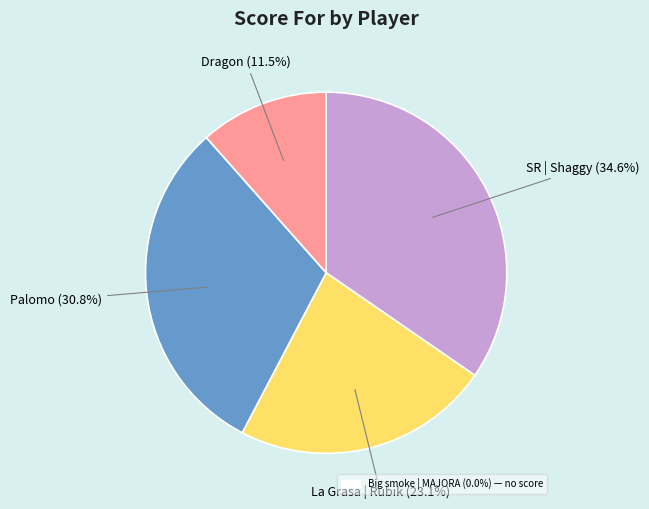

Is there any slice that represents more than half of the pie?

No